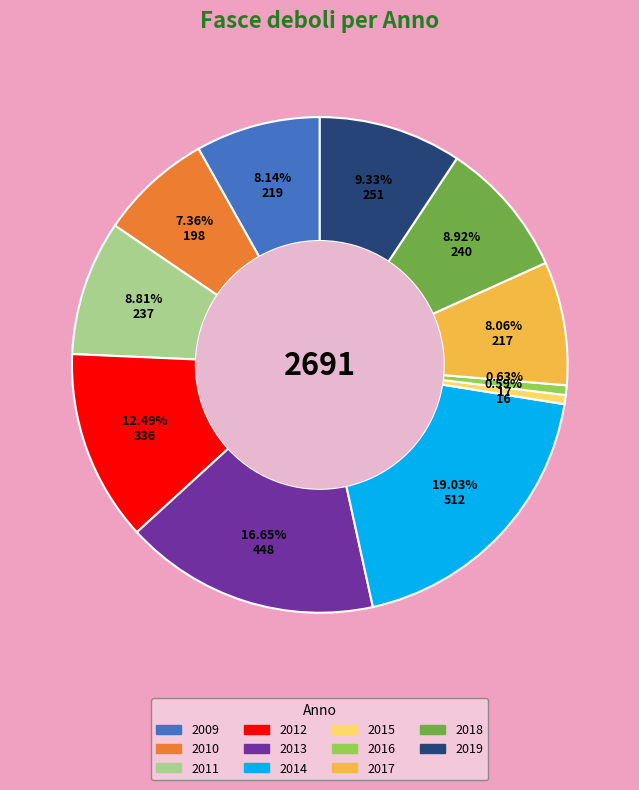

Does 2018 represent more than half of the total?

No